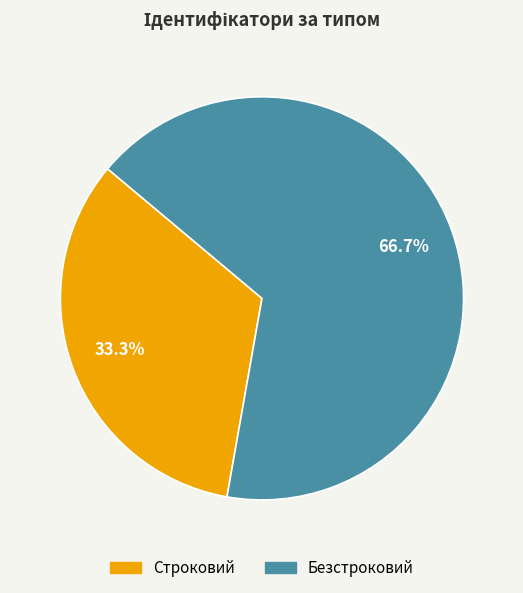

What percentage is the Безстроковий slice, to the nearest percent?

67%